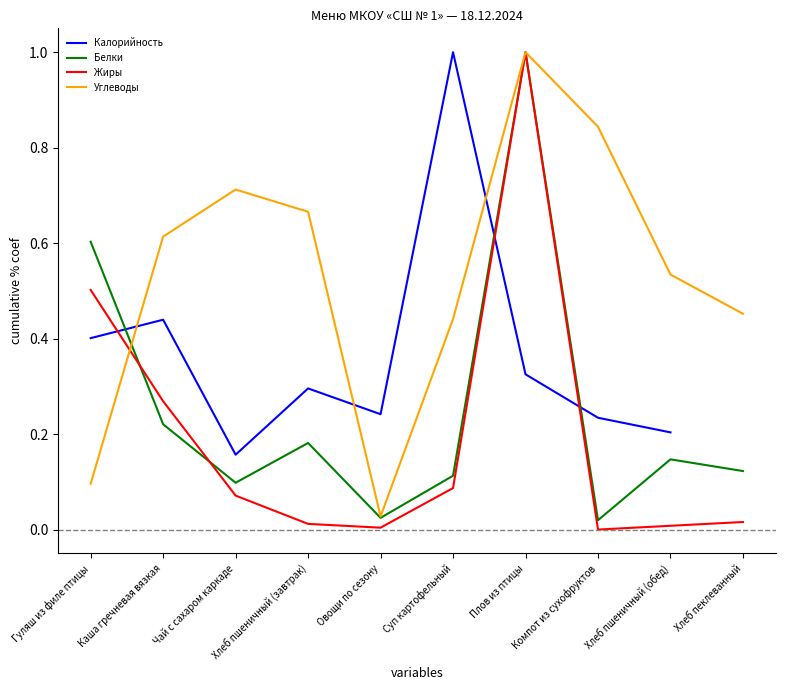

List the series in order of their peak value, lowest first.

Калорийность, Белки, Жиры, Углеводы